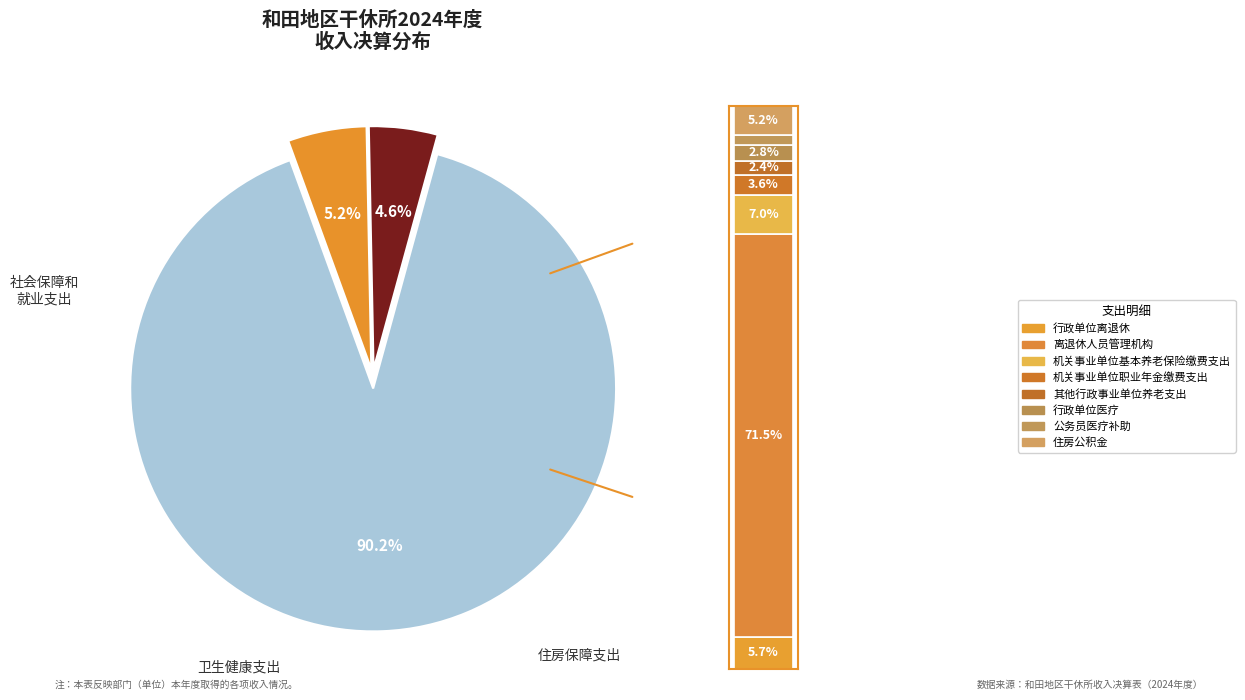

Rank the categories by value from highest to lowest.

离退休人员管理机构, 机关事业单位基本养老保险缴费支出, 行政单位离退休, 住房公积金, 机关事业单位职业年金缴费支出, 行政单位医疗, 其他行政事业单位养老支出, 公务员医疗补助